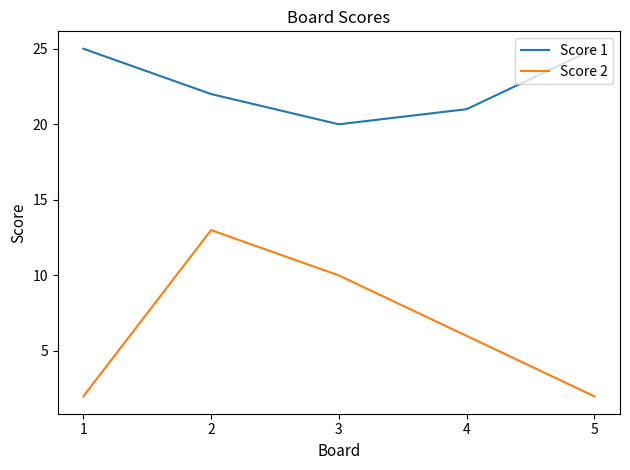

At which category does Score 1 reach its first local valley?

3